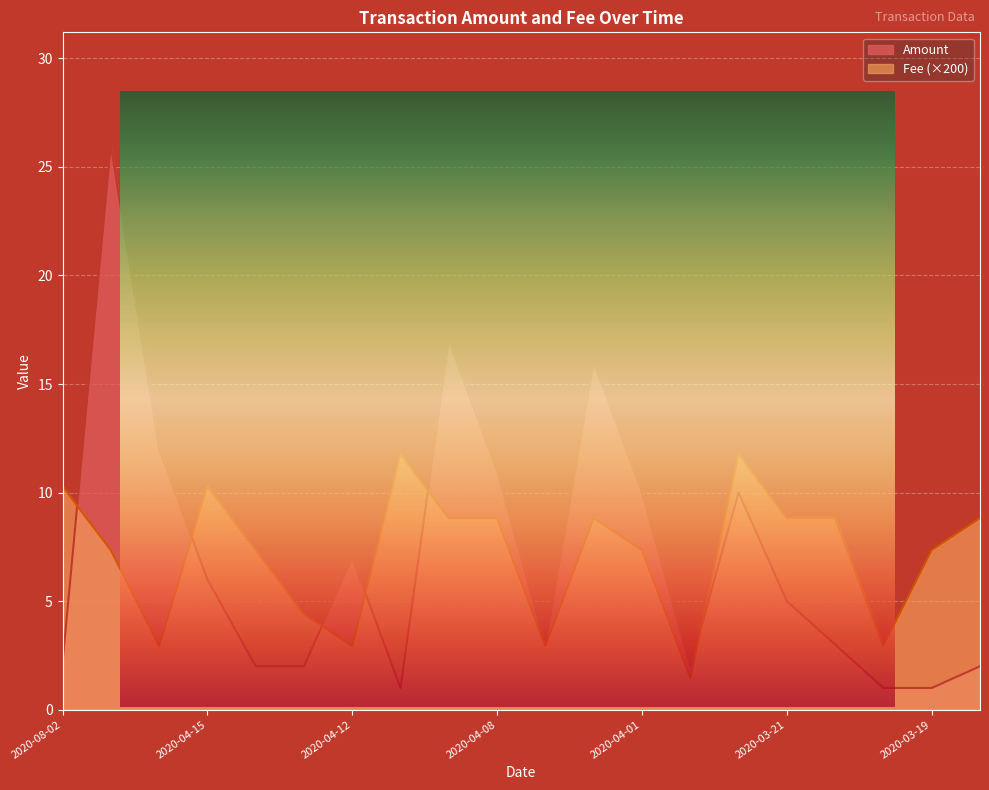

How many values in the Amount series exceed 5?

9